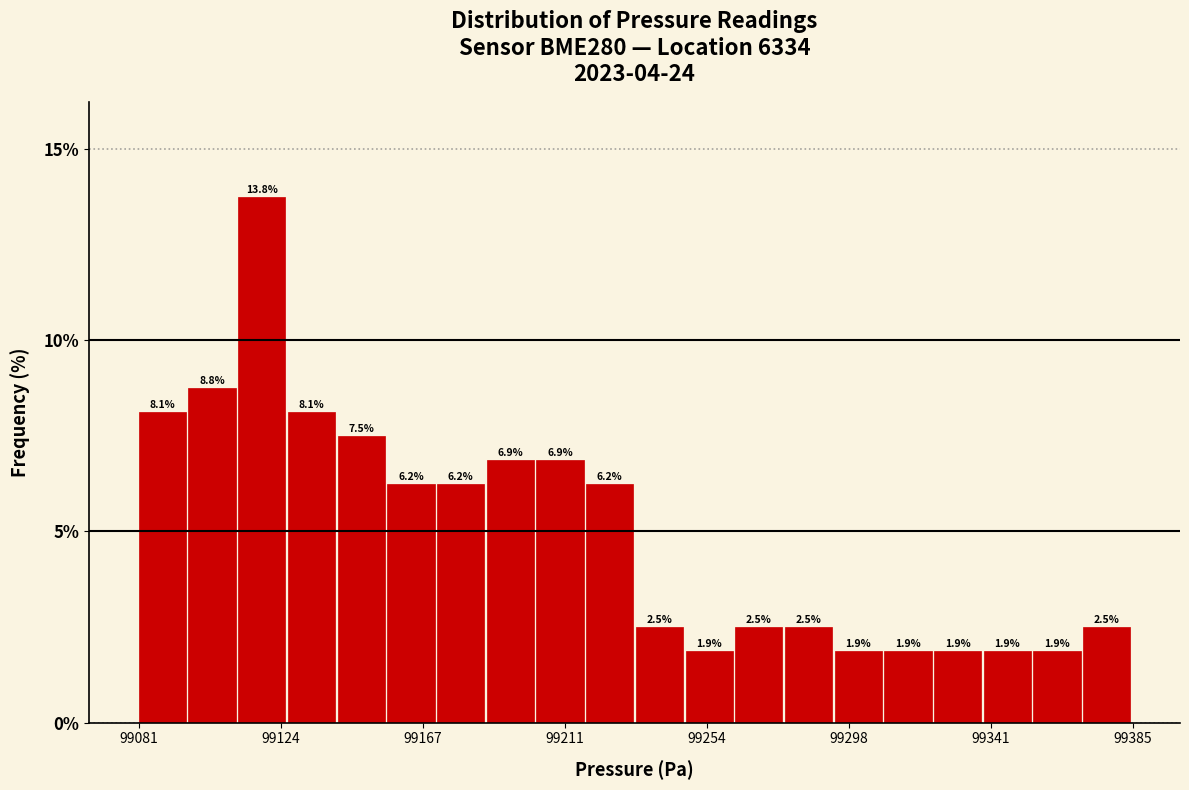

Read against the x-axis, roughly where is the centre of the tallest bar?

99120